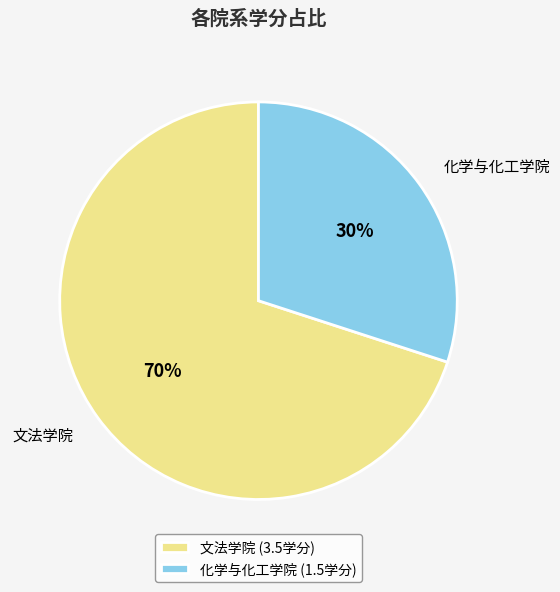

Which has a higher value, 化学与化工学院 or 文法学院?

文法学院